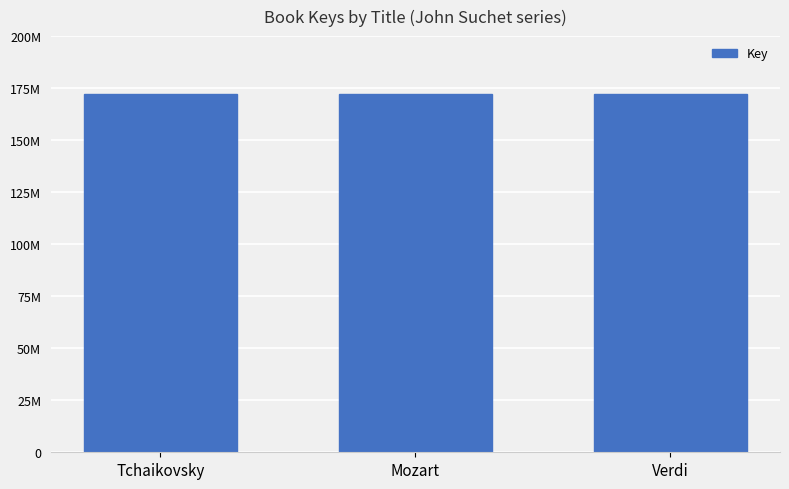

Which has a higher value, Tchaikovsky or Verdi?

Verdi